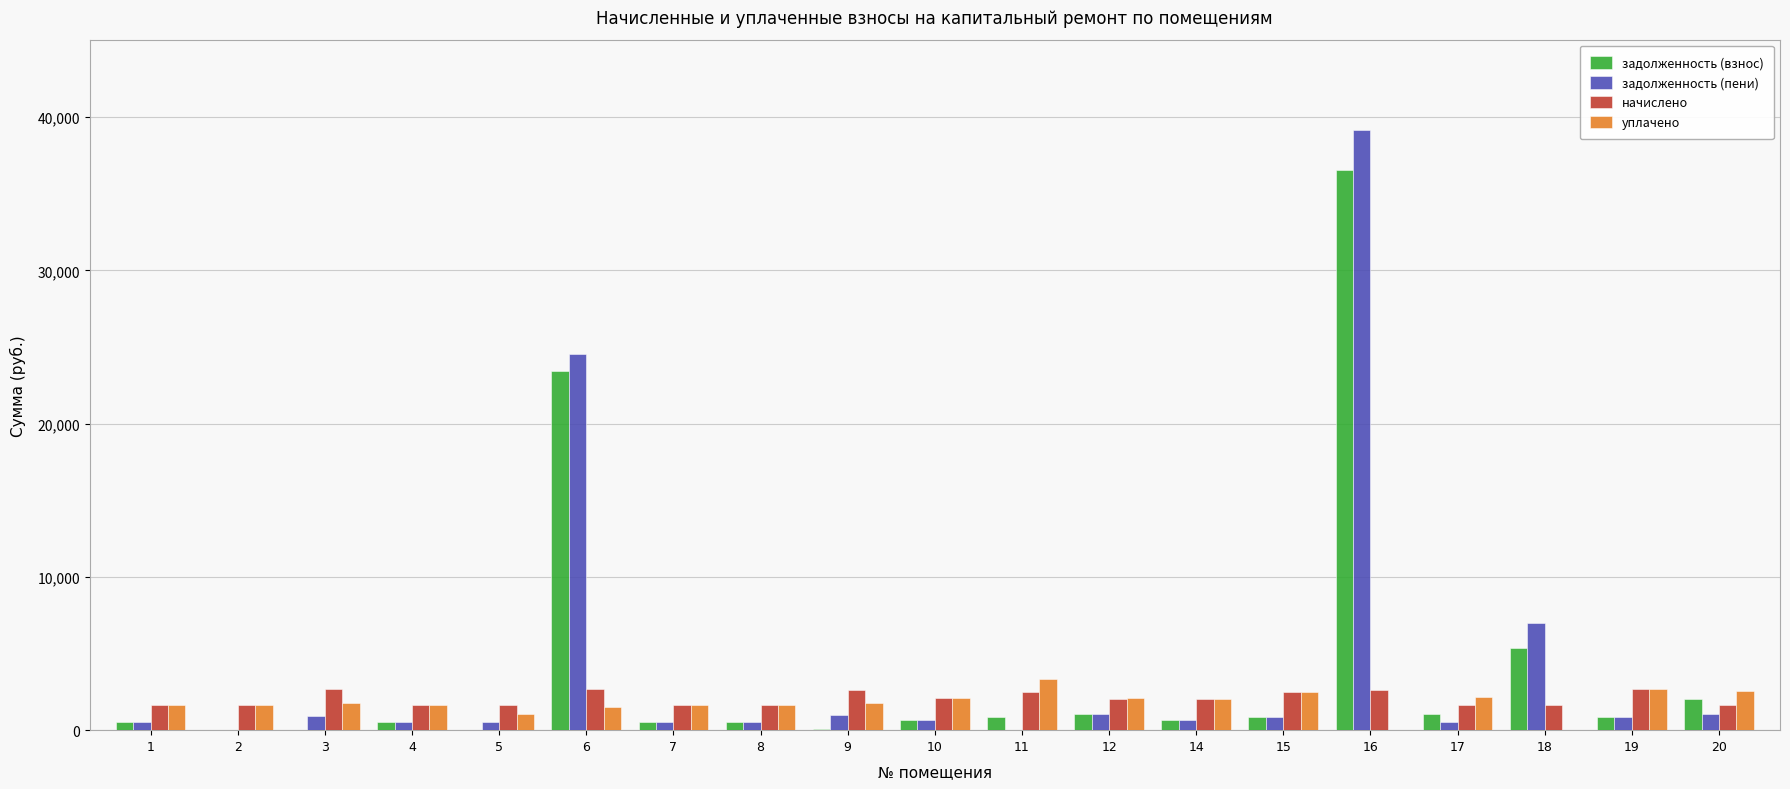

Which series changed the most between 8 and 18?

задолженность (пени)